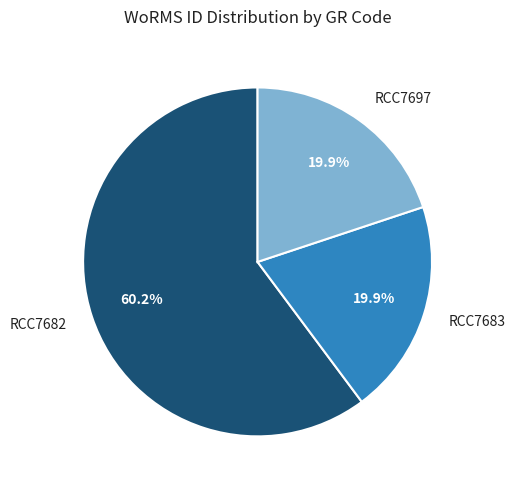

Do RCC7683 and RCC7697 together represent more than half of the pie?

No